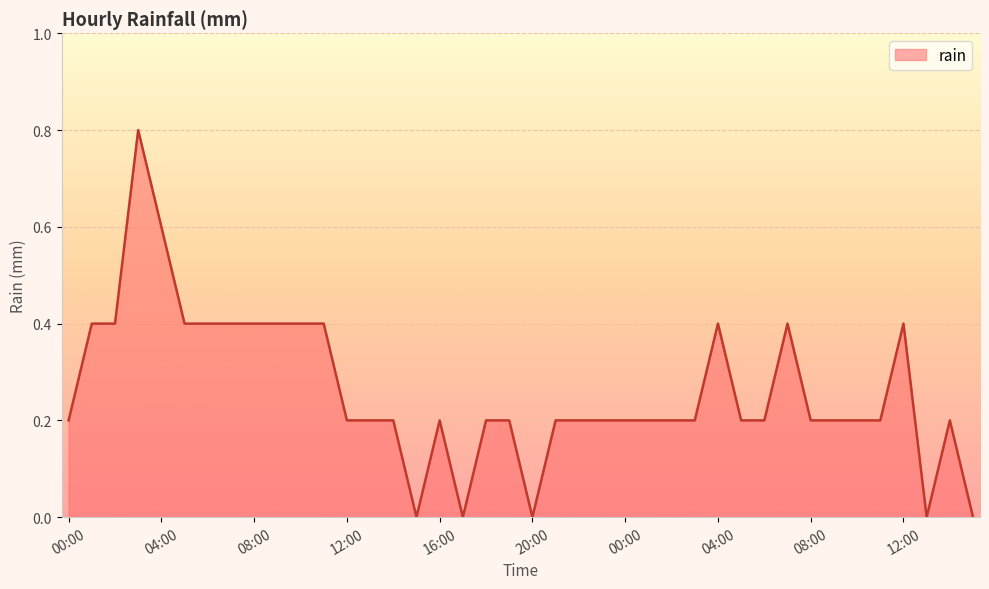

What is the greatest value displayed?

0.8